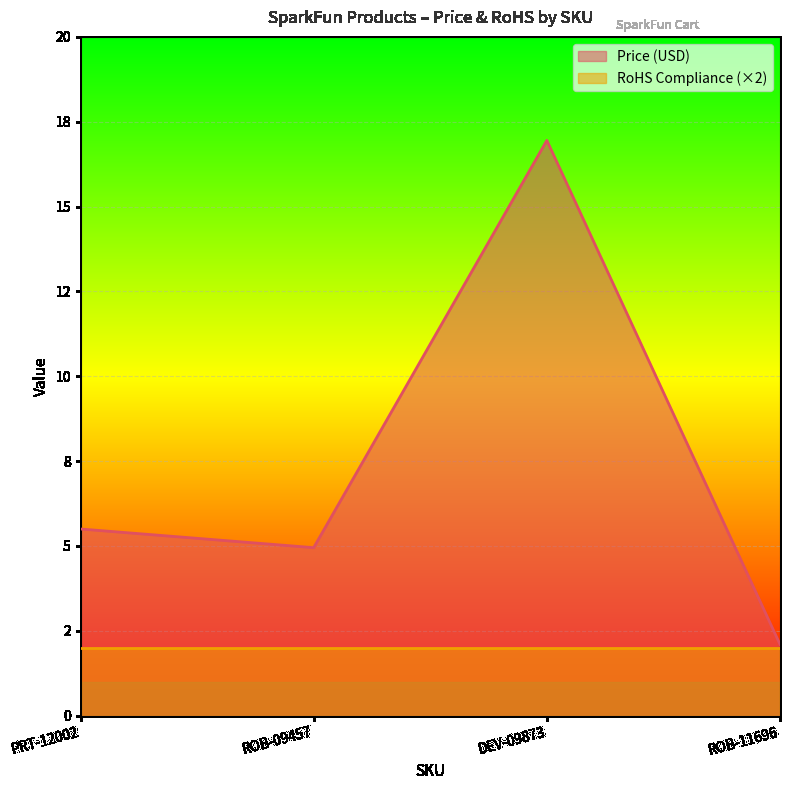

What is the label of the 3rd point from the left?

DEV-09873